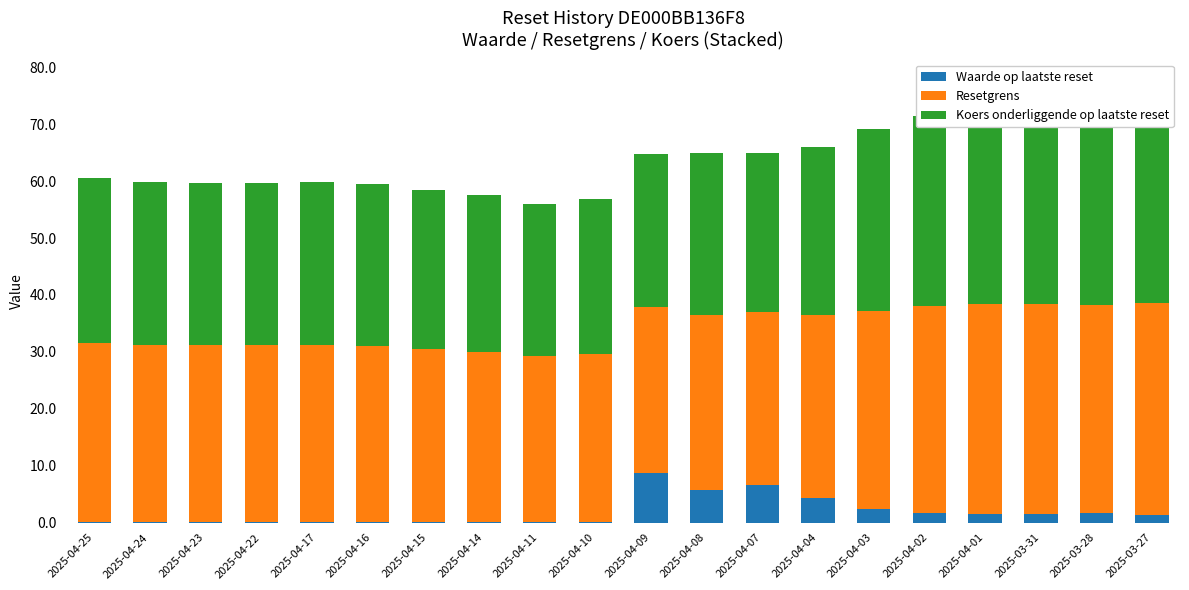

Is it true that Resetgrens equals 44.7 at 2025-04-25?

False